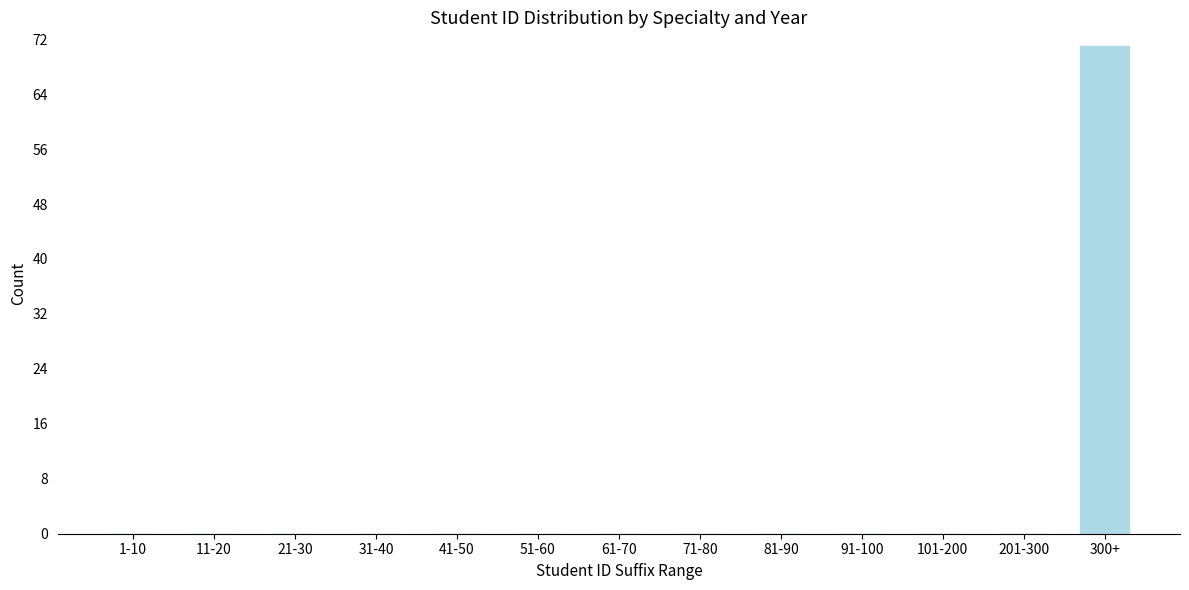

Reading left to right, what are all the values shown in this chart?

1-10=0	11-20=0	21-30=0	31-40=0	41-50=0	51-60=0	61-70=0	71-80=0	81-90=0	91-100=0	101-200=0	201-300=0	300+=71